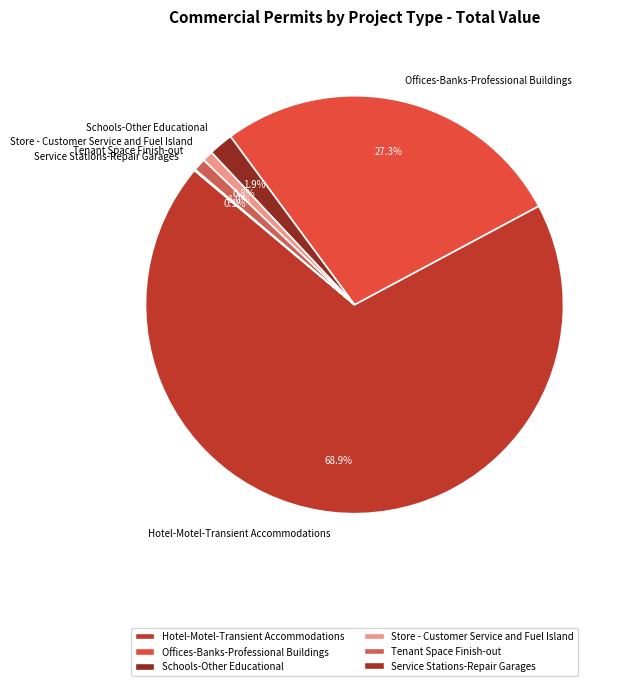

What percentage is the Hotel-Motel-Transient Accommodations slice, to the nearest percent?

69%